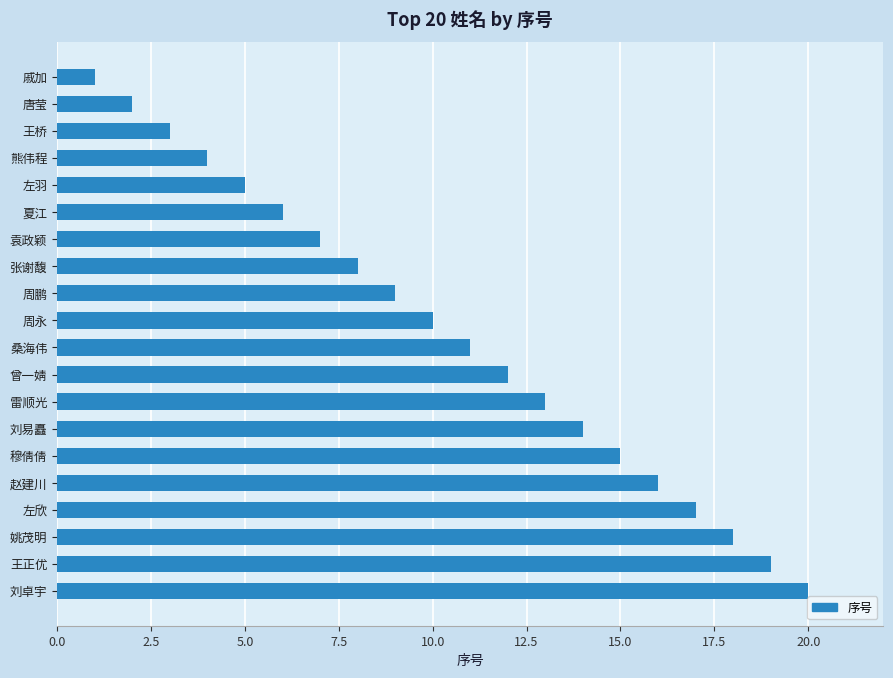

True or false: the data shows 1 at 戚加.

True